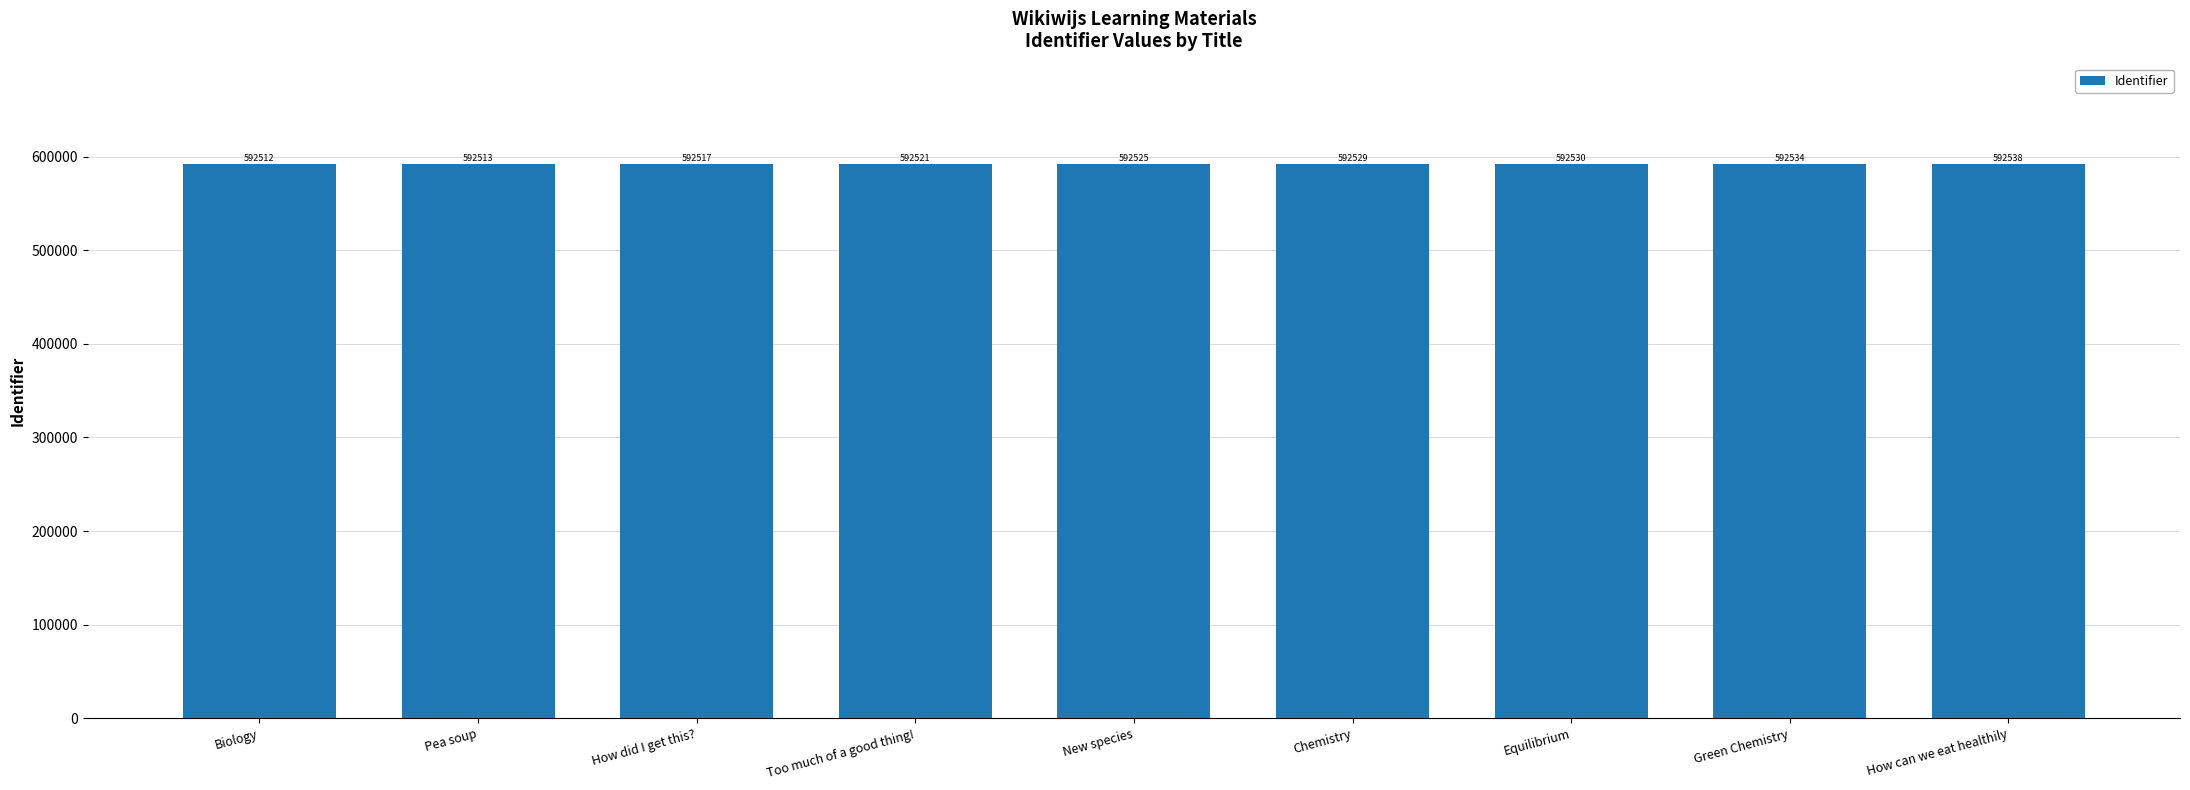

Reading right to left, what are all the values shown in this chart?

How can we eat healthily=592538	Green Chemistry=592534	Equilibrium=592530	Chemistry=592529	New species=592525	Too much of a good thing!=592521	How did I get this?=592517	Pea soup=592513	Biology=592512